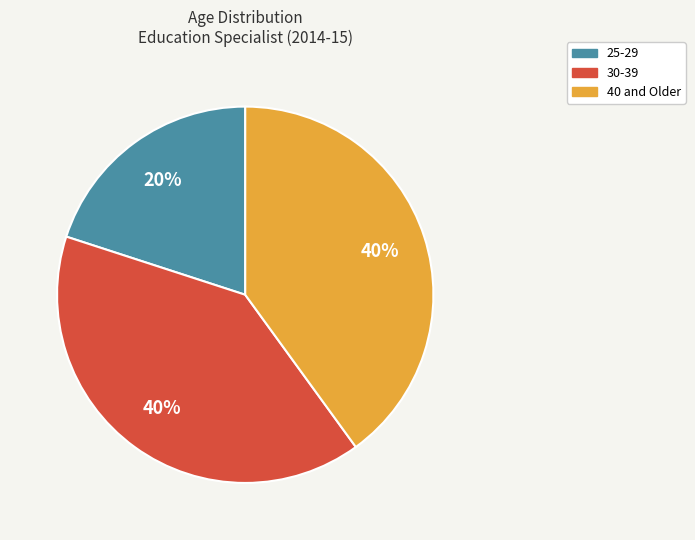

How many segments does this pie chart have?

3